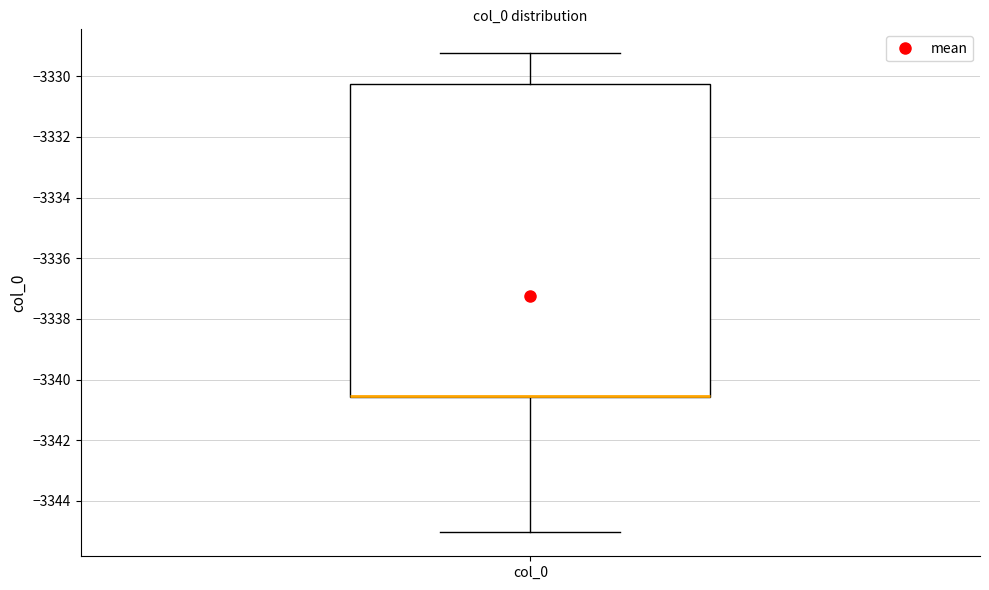

Read this box plot against the y-axis: the position of the median line, the range covered by the box, and the ends of both whiskers. The values are not printed on the chart, so give them approximately, as read against the axis.

median -3340.6 (drawn on the box's lower edge), box -3340.6 to -3330.2, whiskers -3345.0 to -3329.2